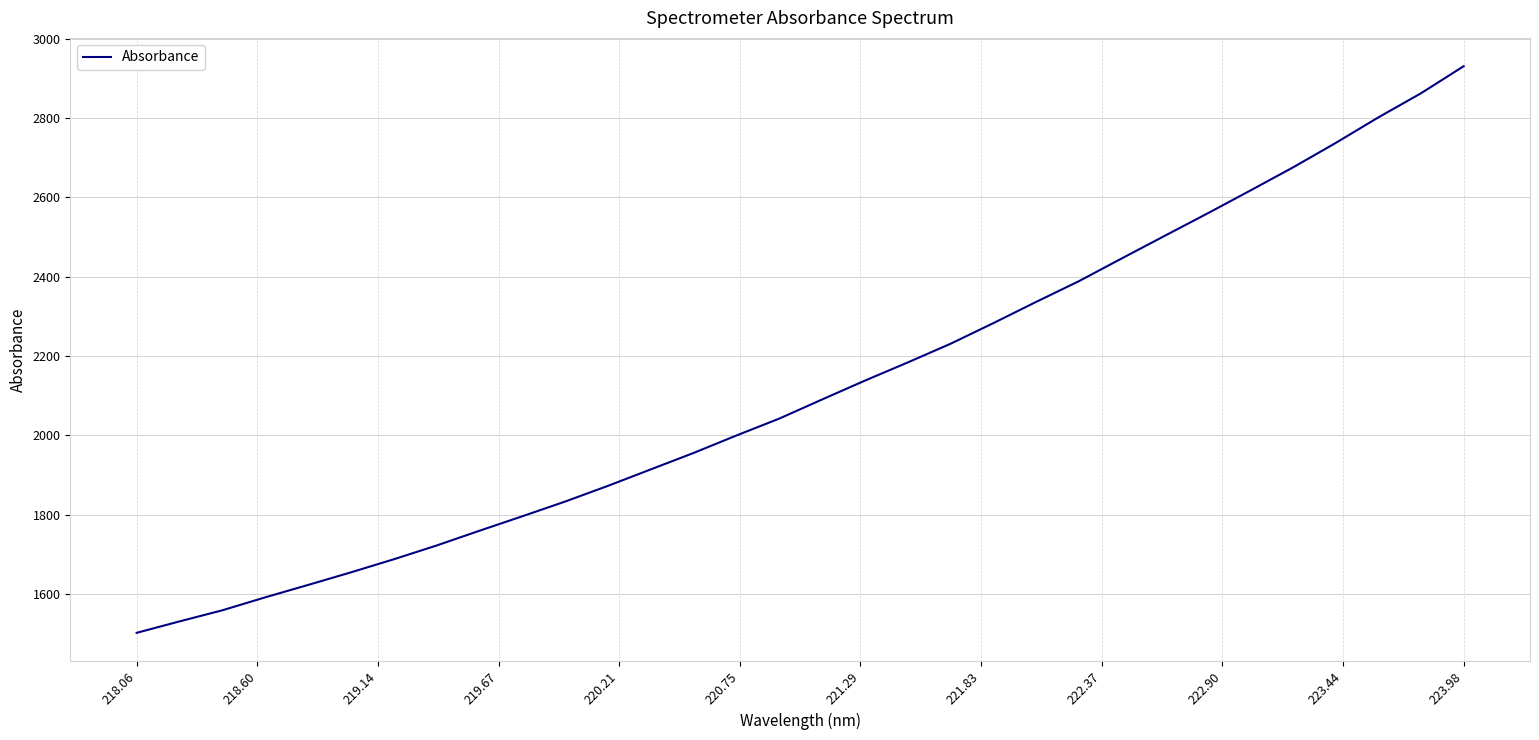

What is the difference between the maximum and minimum values?

1429.8